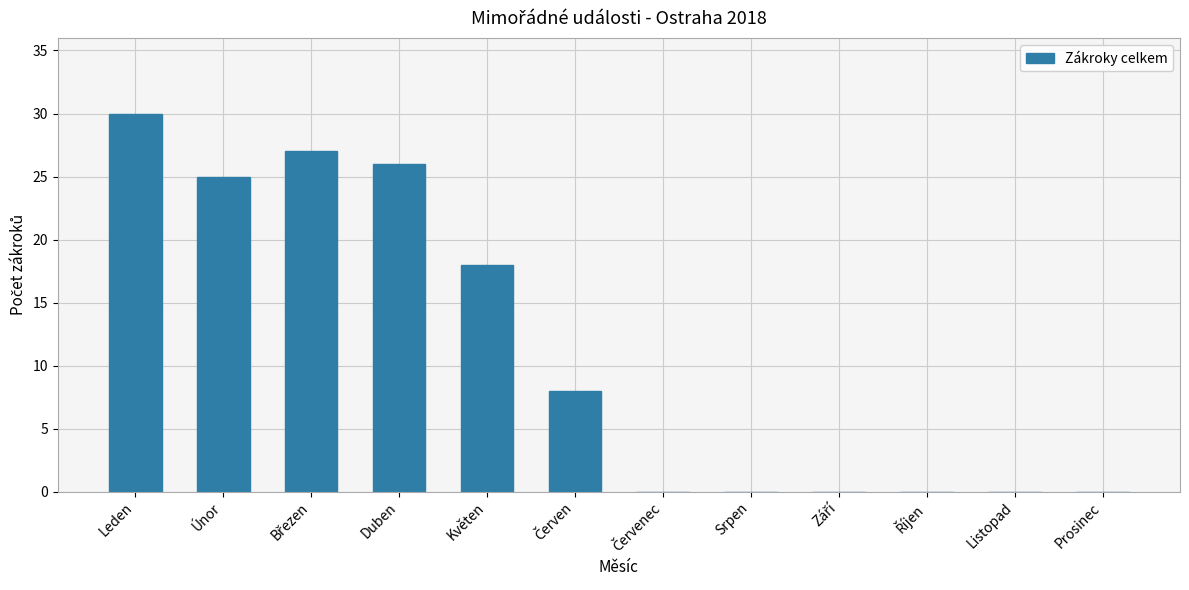

At which category does the chart reach its peak across all series?

Leden